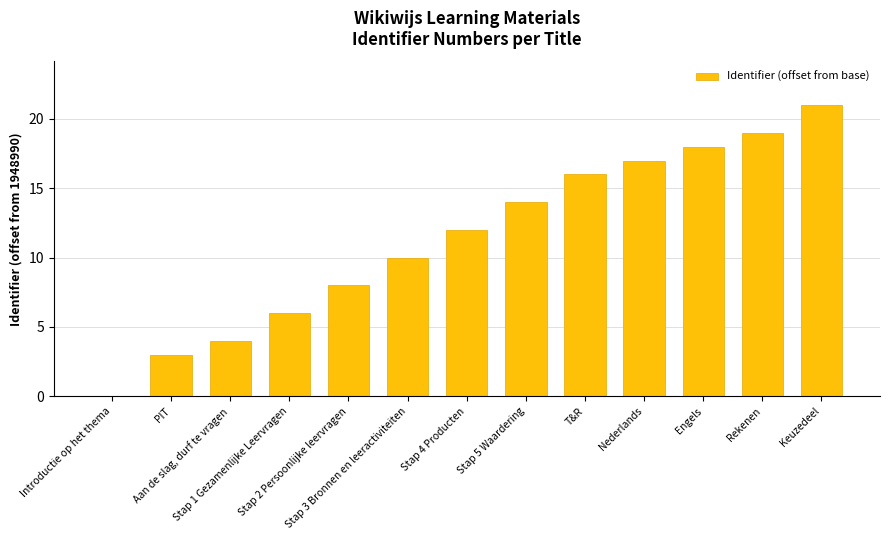

How many series are shown in this chart?

1